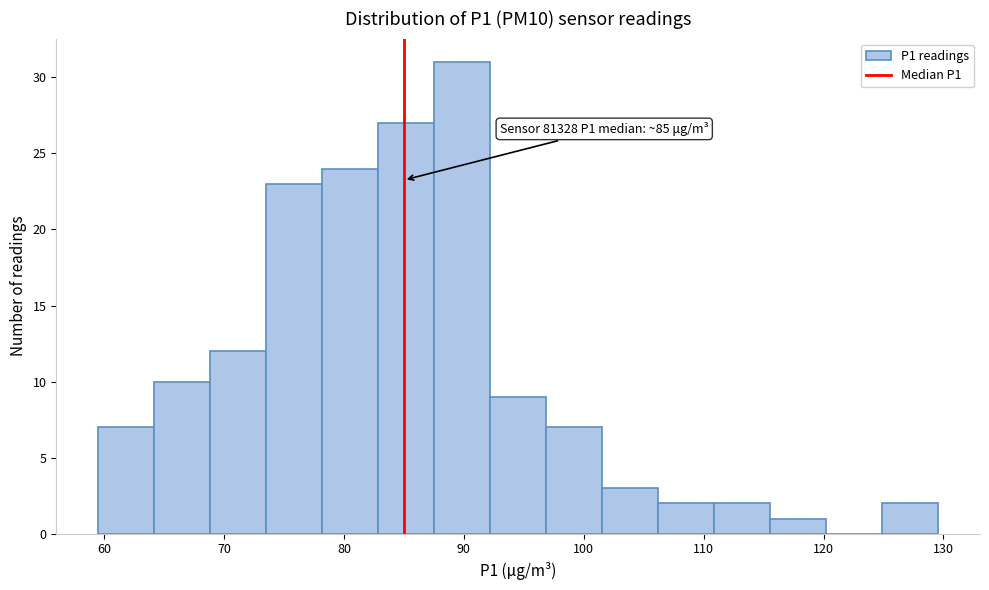

Which range on the x-axis has the tallest bar?

88 to 92